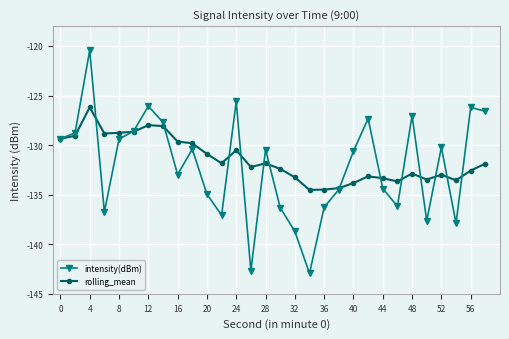

Which series has the largest range (max minus min)?

intensity(dBm)